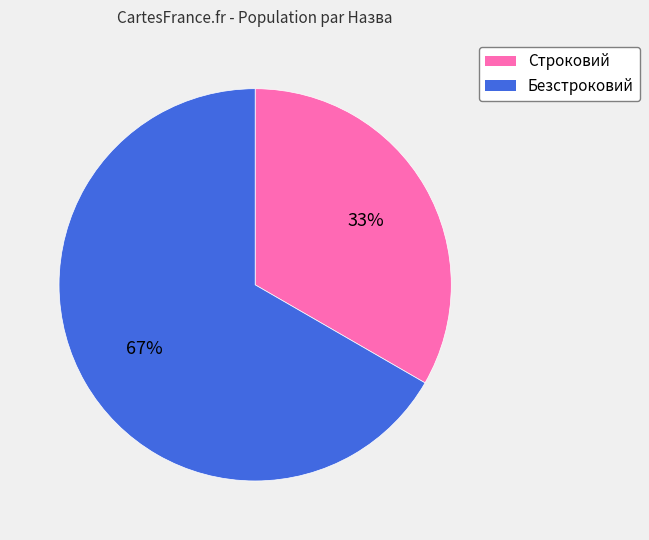

Which slice is the largest?

Безстроковий